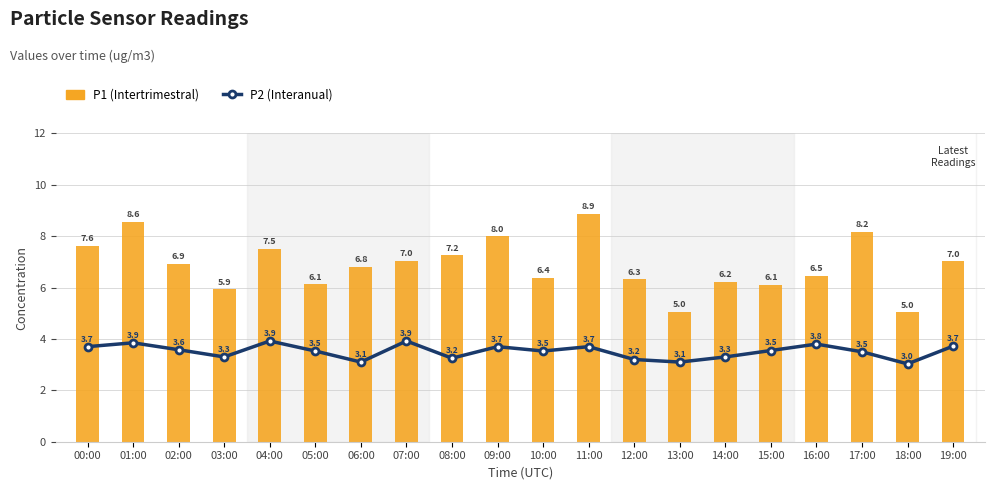

What is the average value of the P1 (bars) series?

6.9